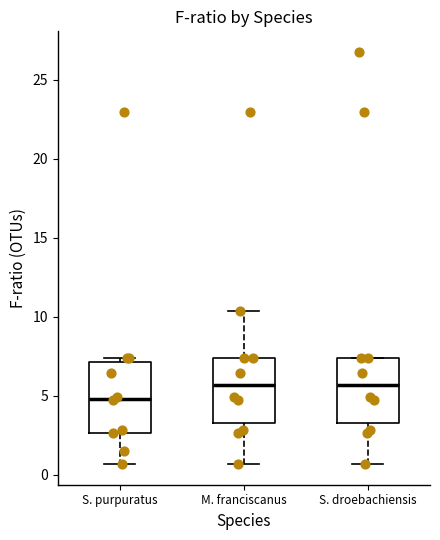

Reading left to right, read every box against the y-axis: the position of its median line, the range the box covers, and the ends of its whiskers. The values are not printed on the chart, so give them approximately, as read against the axis.

S. purpuratus: median 5.0, box 2.5 to 7.0, whiskers 0.5 to 7.5
M. franciscanus: median 5.5, box 3.5 to 7.5, whiskers 0.5 to 10.5
S. droebachiensis: median 5.5, box 3.5 to 7.5, whiskers 0.5 to 7.5